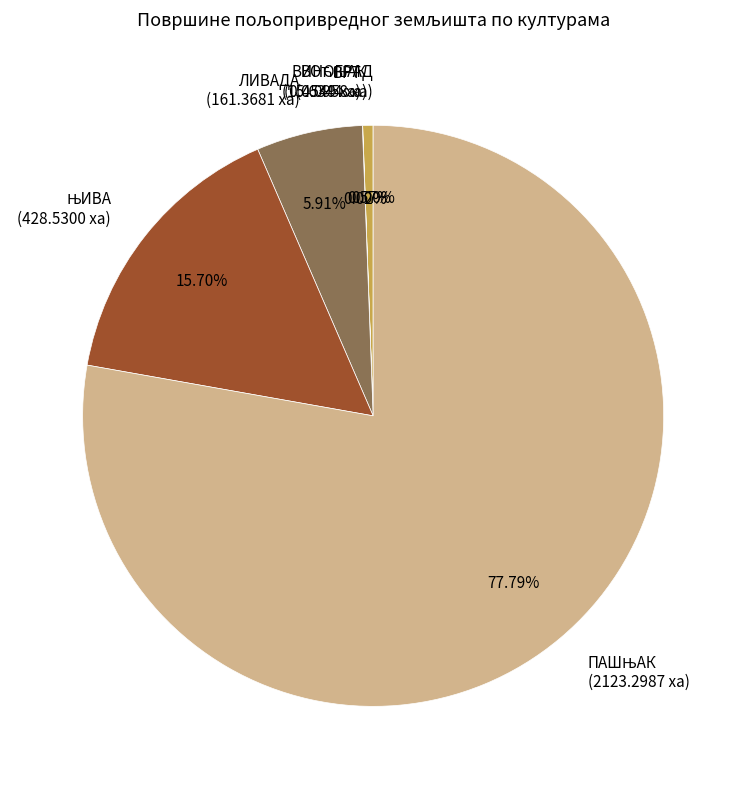

Is there a majority slice in this chart?

Yes